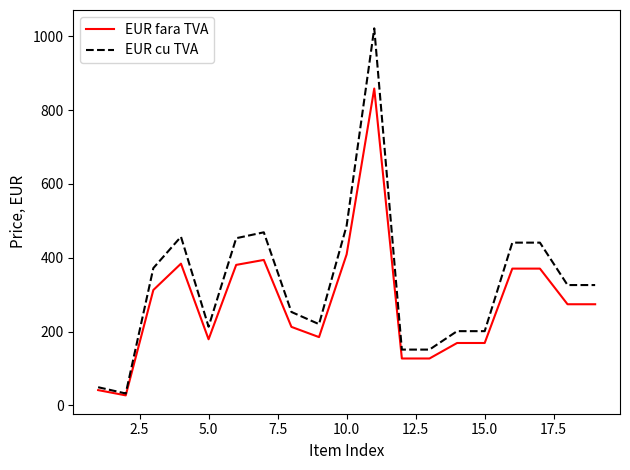

List the series in order of their peak value, highest first.

EUR cu TVA, EUR fara TVA